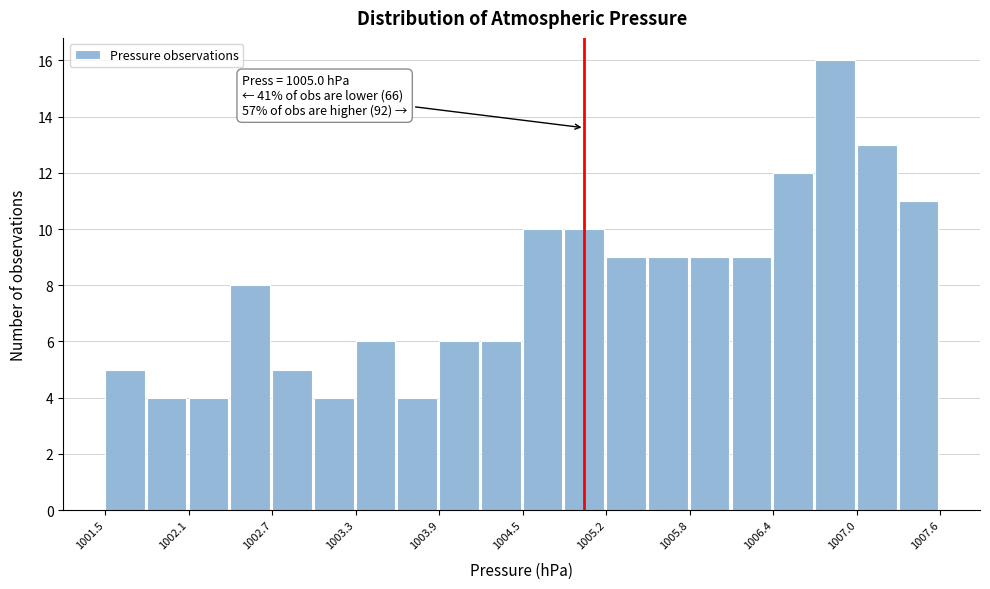

Around what value on the x-axis is the tallest bar? Give the approximate position of its centre, as read against the axis.

1006.8